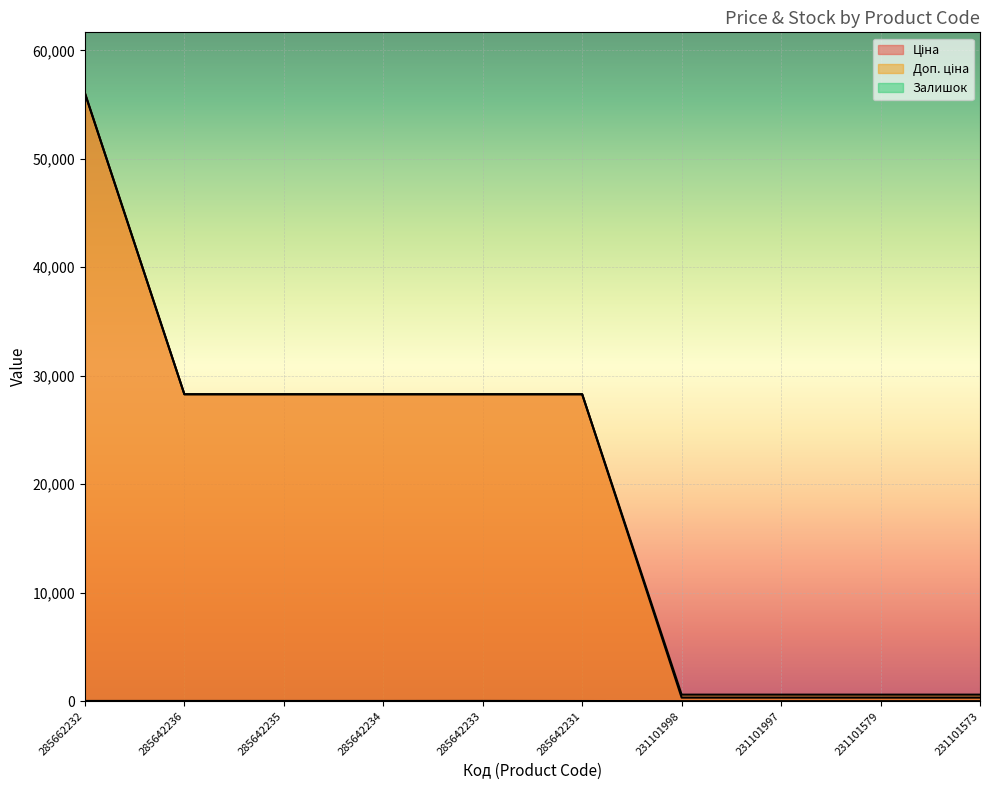

True or false: Ціна and Доп. ціна cross at least once.

False